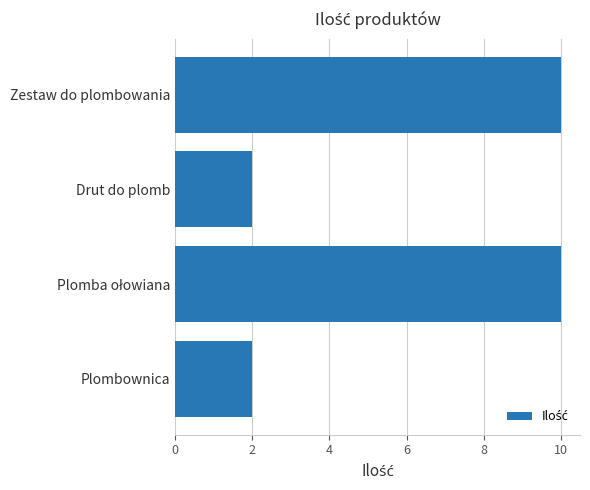

Are the bars grouped side by side (vs. stacked)?

No